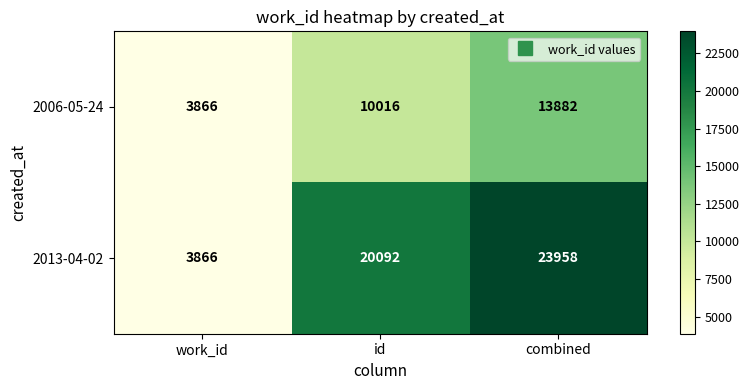

How many values in the 2006-05-24 series are below 10016?

1